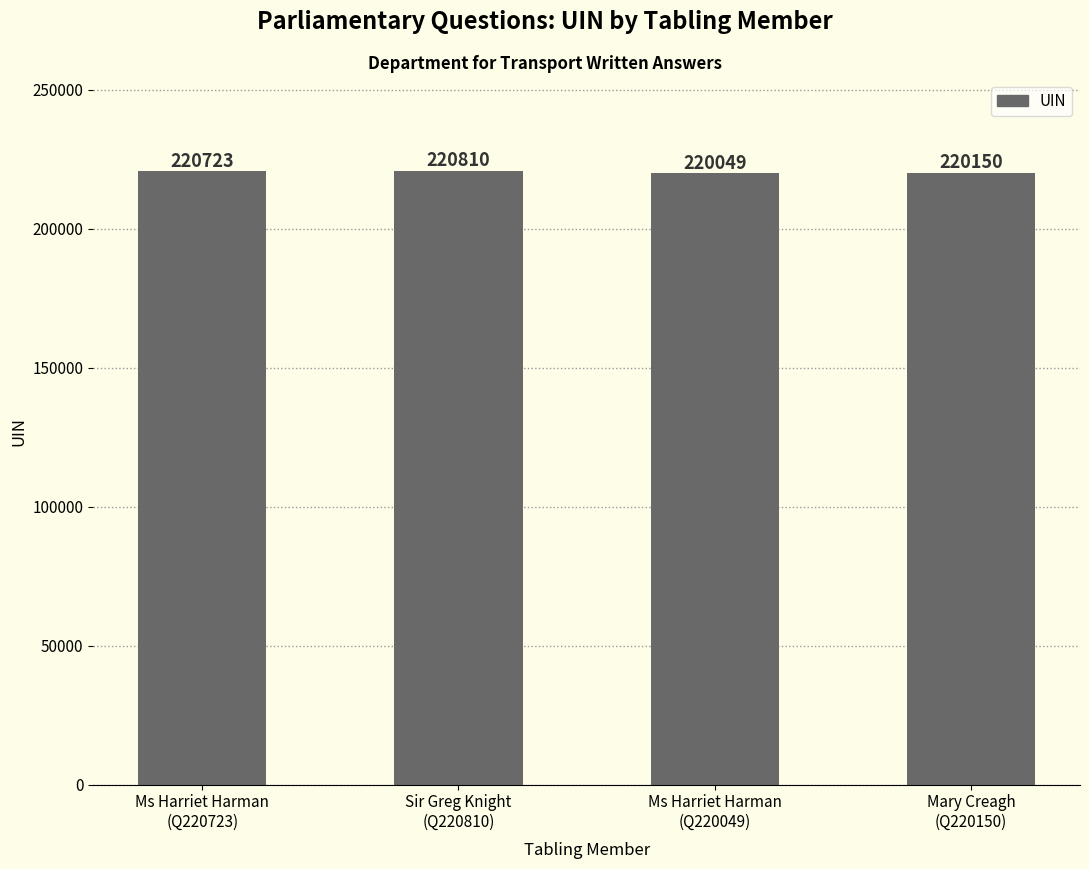

True or false: the data shows 220150 at Mary Creagh
(Q220150).

True